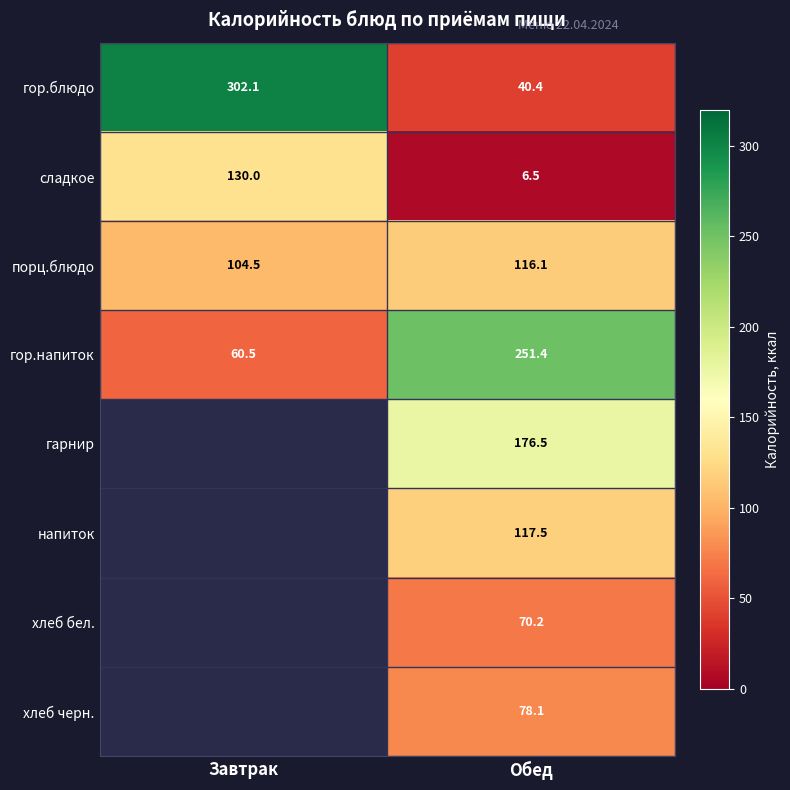

Is it true that гарнир equals 176.5 at Обед?

True